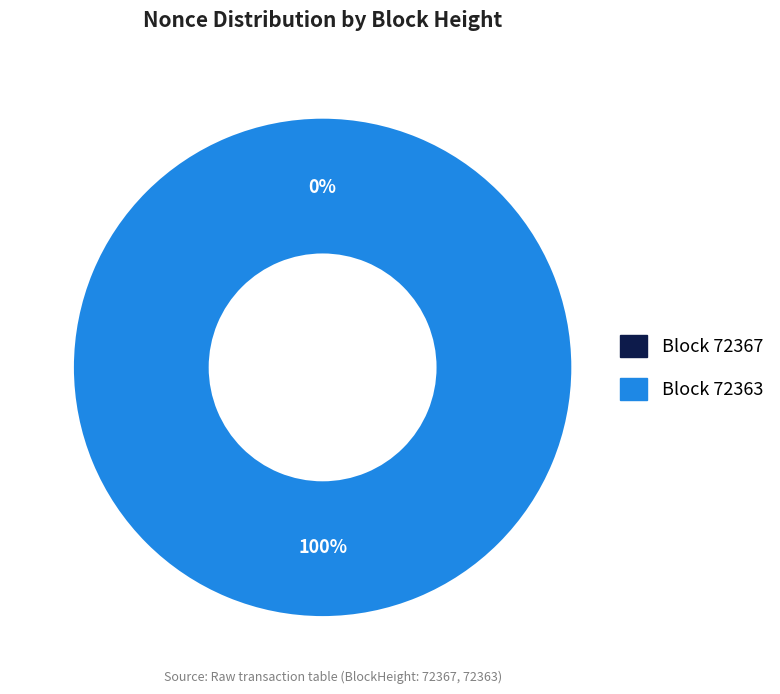

Combined, what portion of the pie is 72363 and 72367?

100.0%